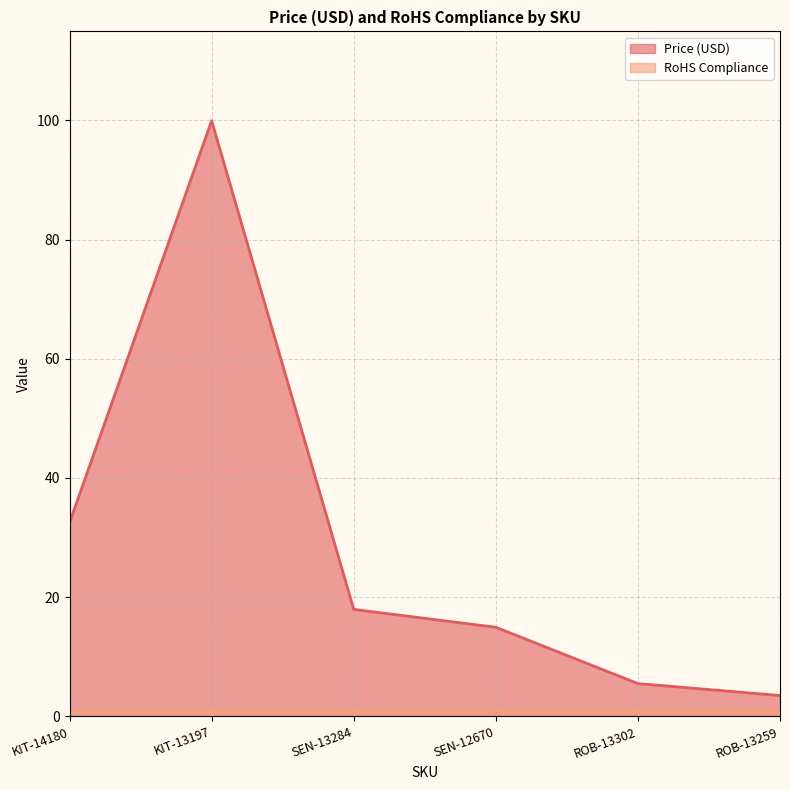

Reading left to right, list all the values displayed in this chart.

KIT-14180=32.5	KIT-13197=100.0	SEN-13284=17.9	SEN-12670=14.9	ROB-13302=5.5	ROB-13259=3.5